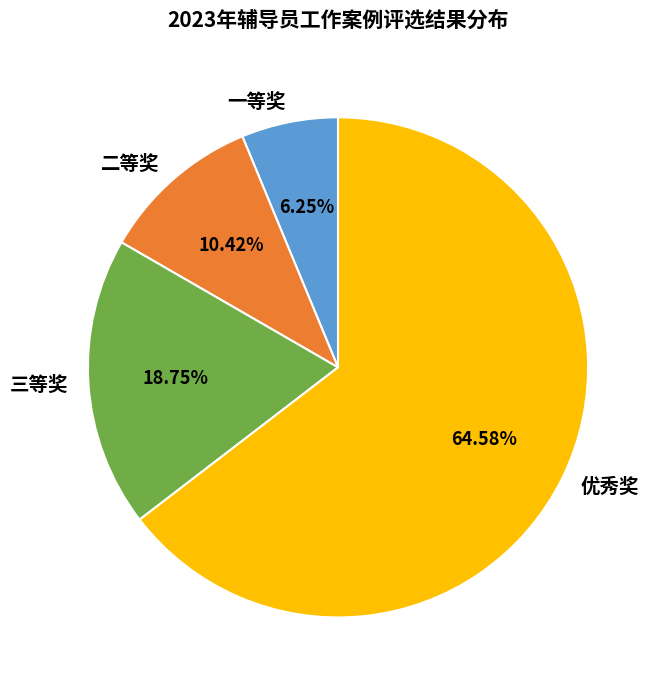

How many slices are in this pie chart?

4